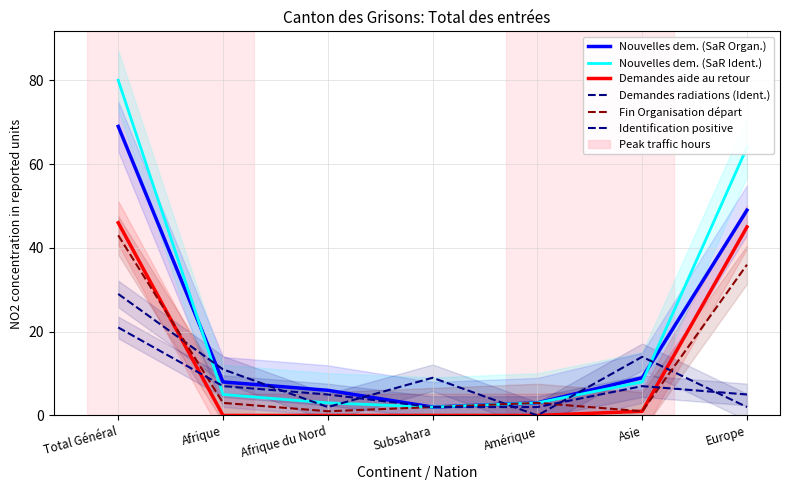

What position from the right is Europe?

1